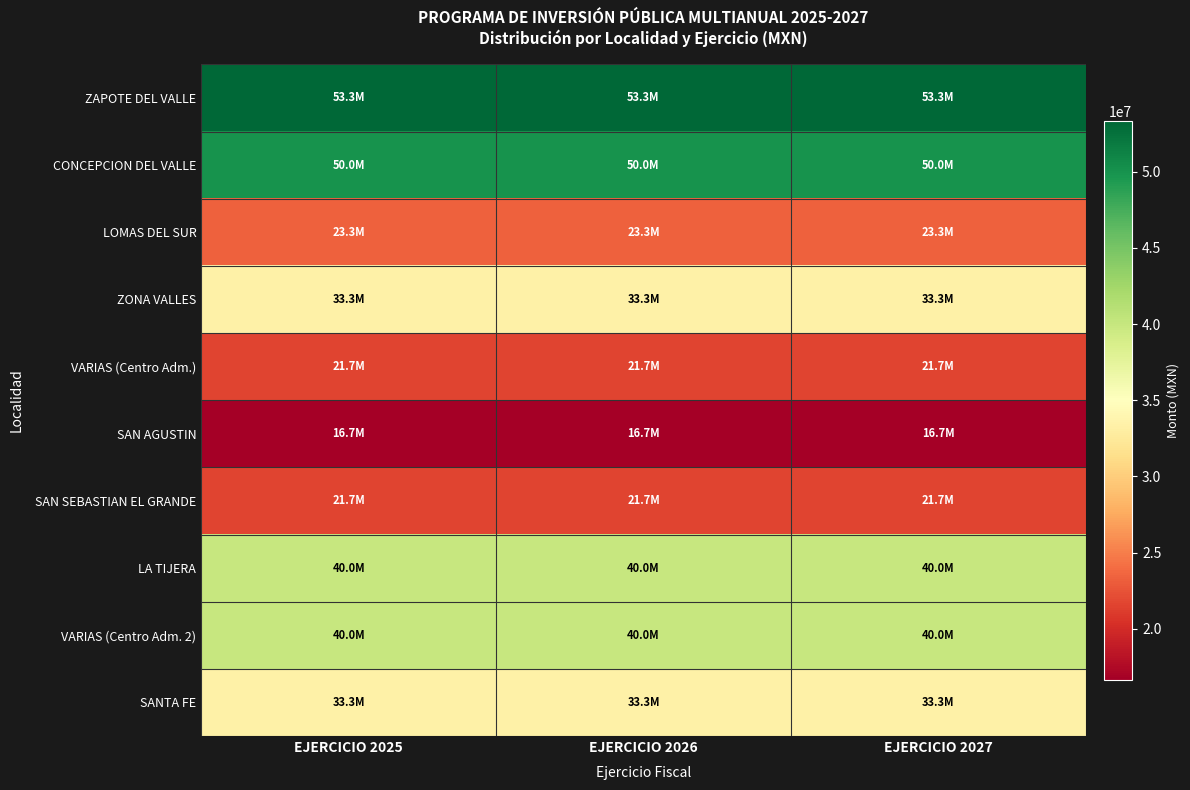

Reading left to right, list all the values displayed in this chart.

ZAPOTE DEL VALLE: EJERCICIO 2025=53333333.3	EJERCICIO 2026=53333333.3	EJERCICIO 2027=53333333.3
CONCEPCION DEL VALLE: EJERCICIO 2025=50000000.0	EJERCICIO 2026=50000000.0	EJERCICIO 2027=50000000.0
LOMAS DEL SUR: EJERCICIO 2025=23333333.3	EJERCICIO 2026=23333333.3	EJERCICIO 2027=23333333.3
ZONA VALLES: EJERCICIO 2025=33333333.3	EJERCICIO 2026=33333333.3	EJERCICIO 2027=33333333.3
VARIAS (Centro Adm.): EJERCICIO 2025=21666666.7	EJERCICIO 2026=21666666.7	EJERCICIO 2027=21666666.7
SAN AGUSTIN: EJERCICIO 2025=16666666.7	EJERCICIO 2026=16666666.7	EJERCICIO 2027=16666666.7
SAN SEBASTIAN EL GRANDE: EJERCICIO 2025=21666666.7	EJERCICIO 2026=21666666.7	EJERCICIO 2027=21666666.7
LA TIJERA: EJERCICIO 2025=40000000.0	EJERCICIO 2026=40000000.0	EJERCICIO 2027=40000000.0
VARIAS (Centro Adm. 2): EJERCICIO 2025=40000000.0	EJERCICIO 2026=40000000.0	EJERCICIO 2027=40000000.0
SANTA FE: EJERCICIO 2025=33333333.3	EJERCICIO 2026=33333333.3	EJERCICIO 2027=33333333.3